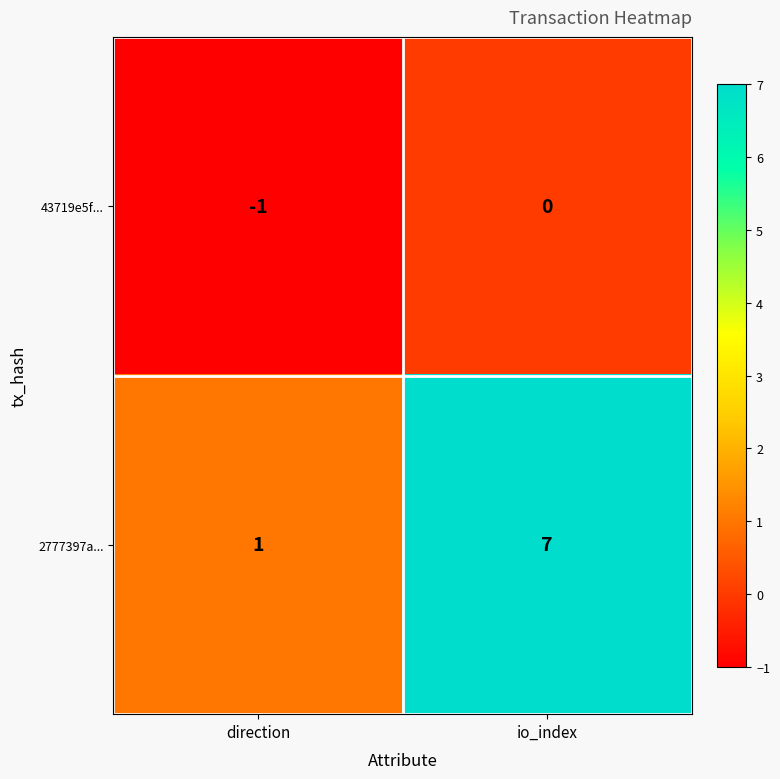

What is the minimum value shown in the chart?

-1